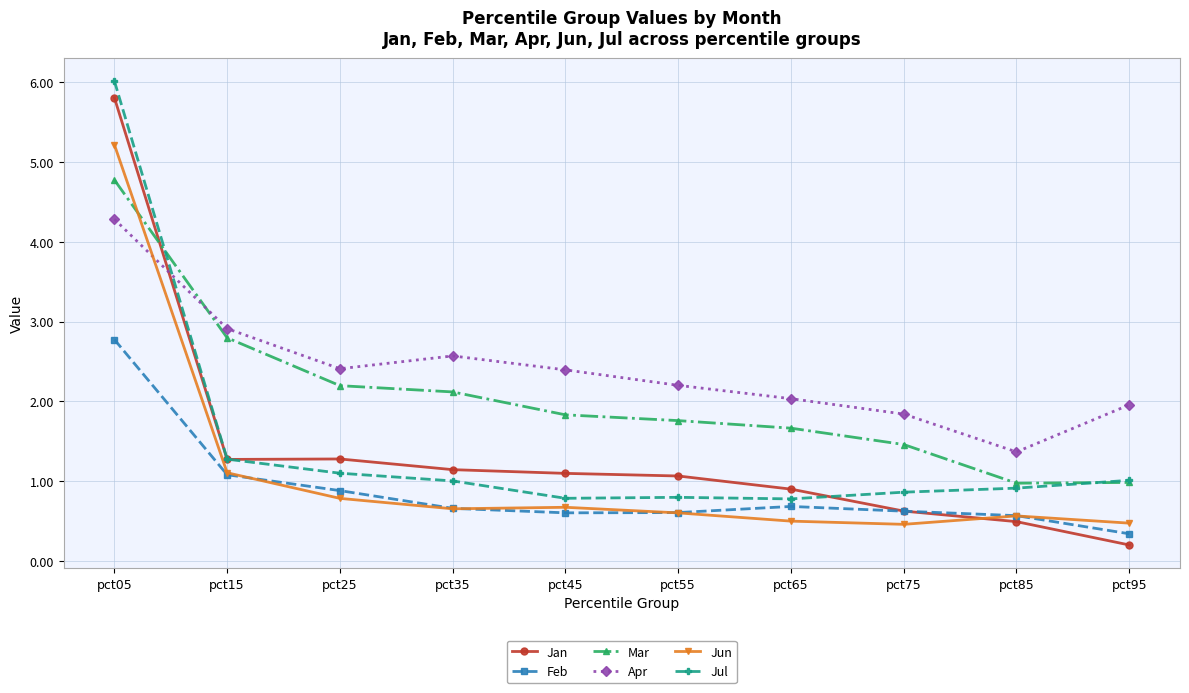

Reading left to right, transcribe all the data shown in this chart.

Jan: 5.8	1.3	1.3	1.1	1.1	1.1	0.9	0.6	0.5	0.2
Feb: 2.8	1.1	0.9	0.7	0.6	0.6	0.7	0.6	0.6	0.3
Mar: 4.8	2.8	2.2	2.1	1.8	1.8	1.7	1.5	1.0	1.0
Apr: 4.3	2.9	2.4	2.6	2.4	2.2	2.0	1.8	1.4	2.0
Jun: 5.2	1.1	0.8	0.7	0.7	0.6	0.5	0.5	0.6	0.5
Jul: 6.0	1.3	1.1	1.0	0.8	0.8	0.8	0.9	0.9	1.0